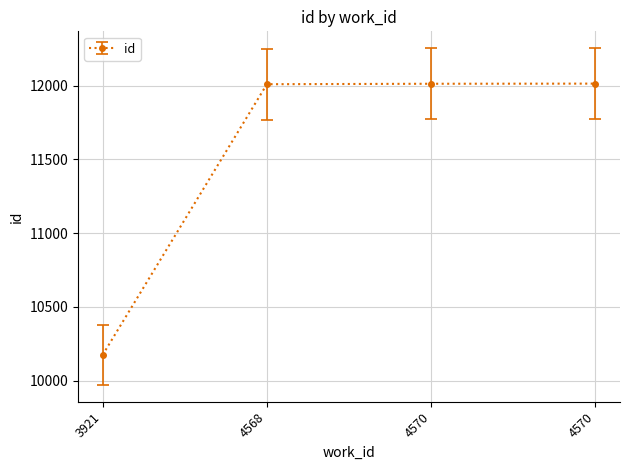

At which category does the chart reach its peak across all series?

4570